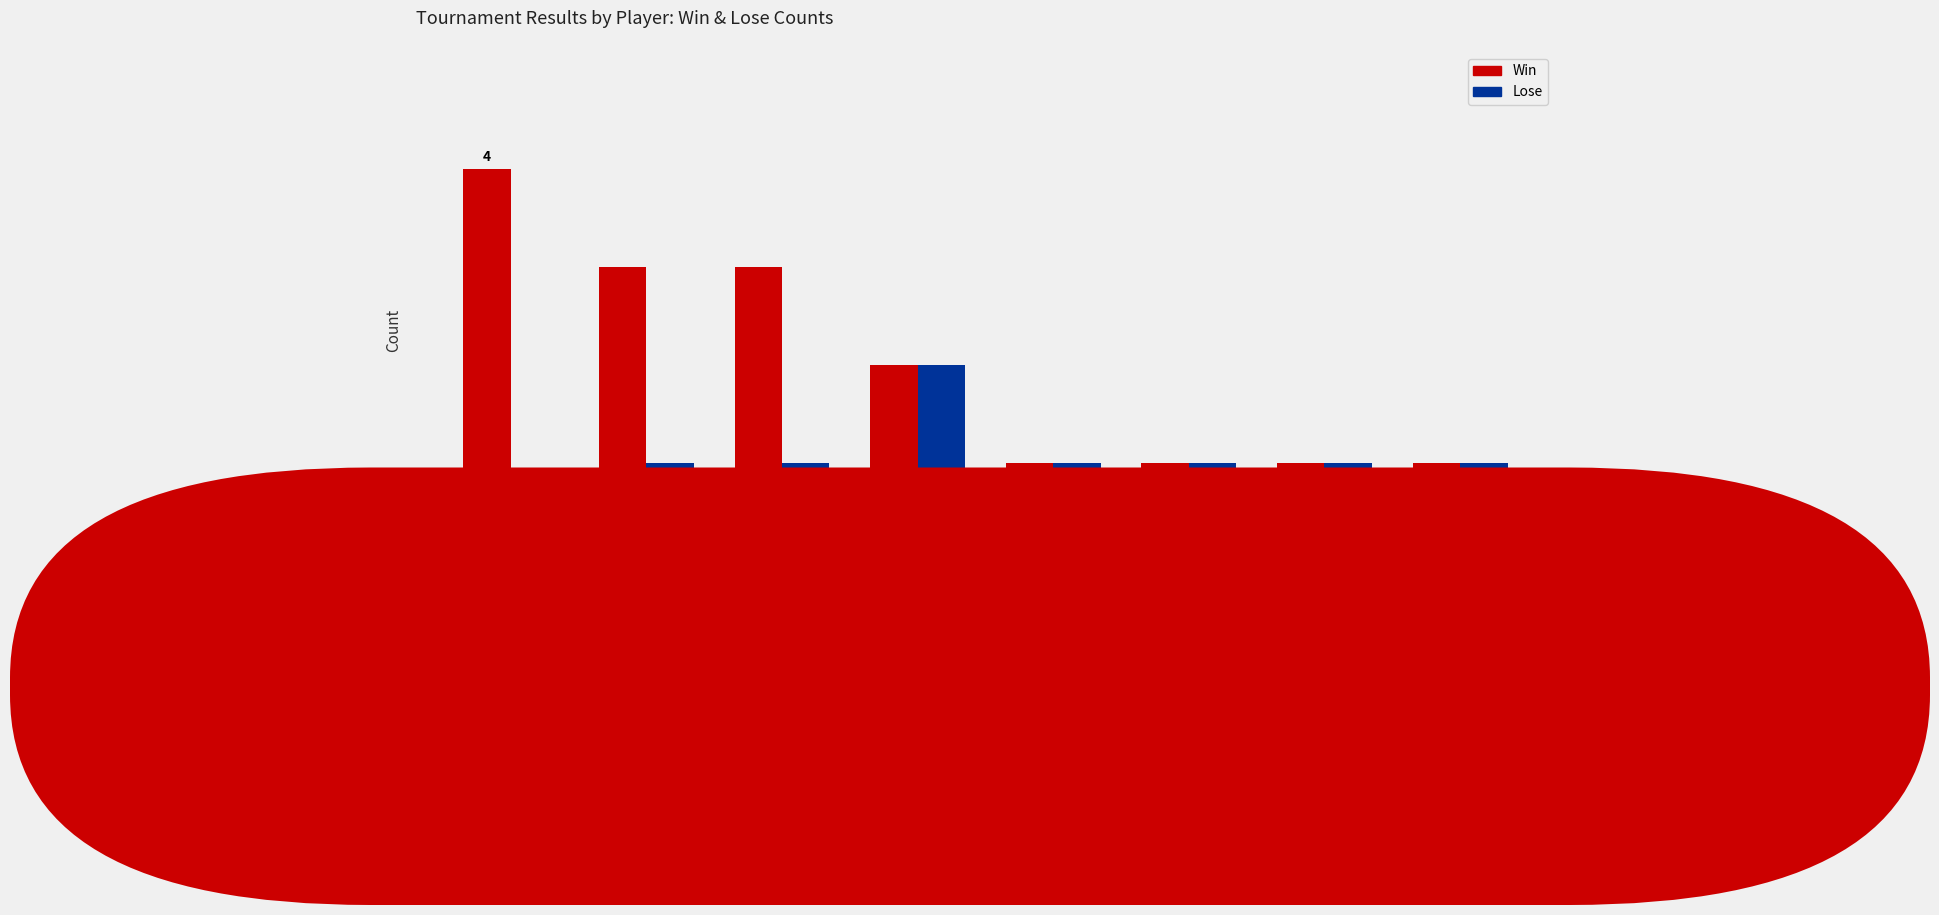

Does the chart contain stacked bars?

No